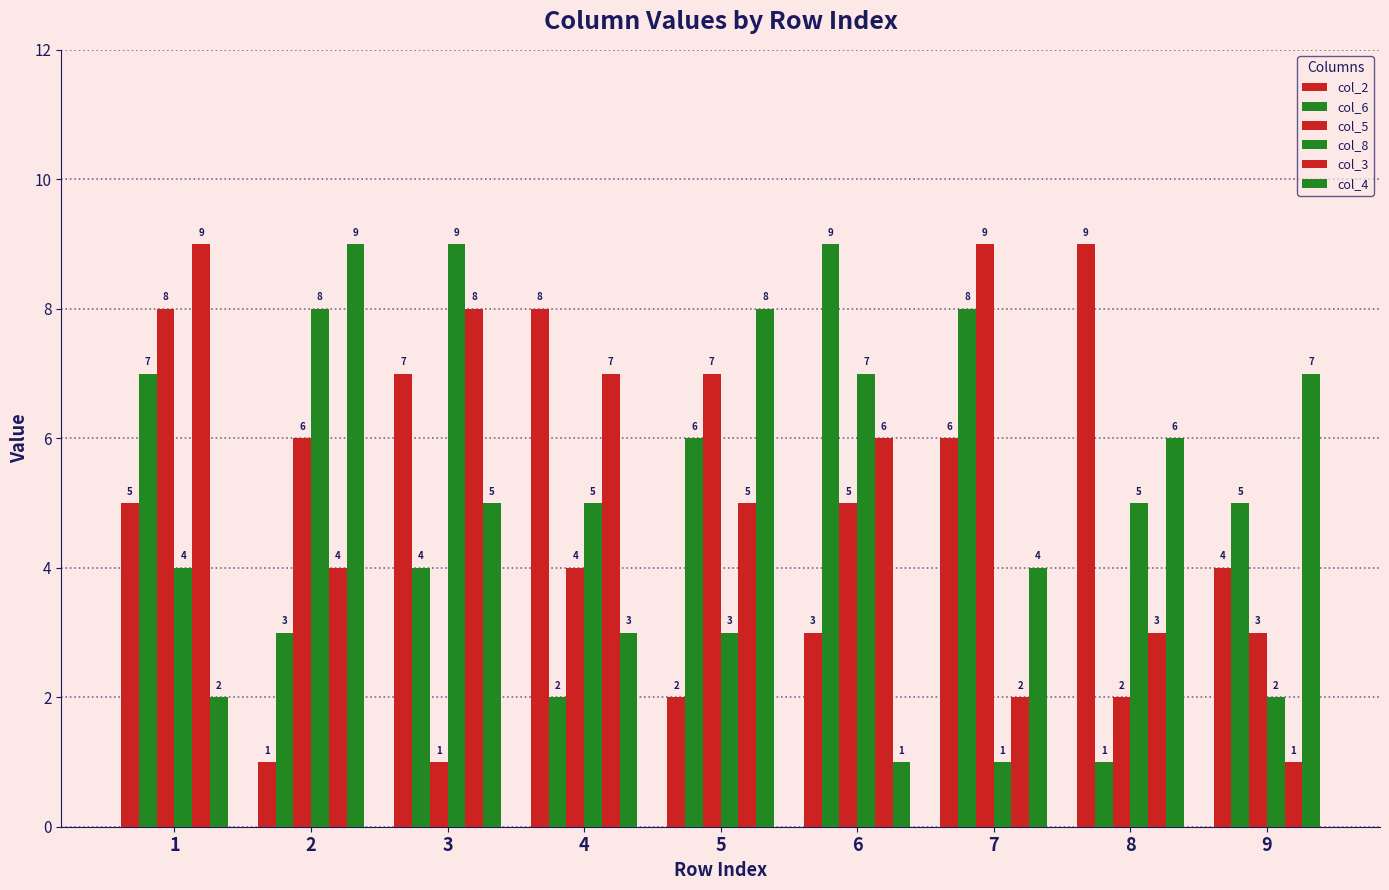

How many series are shown in this chart?

6